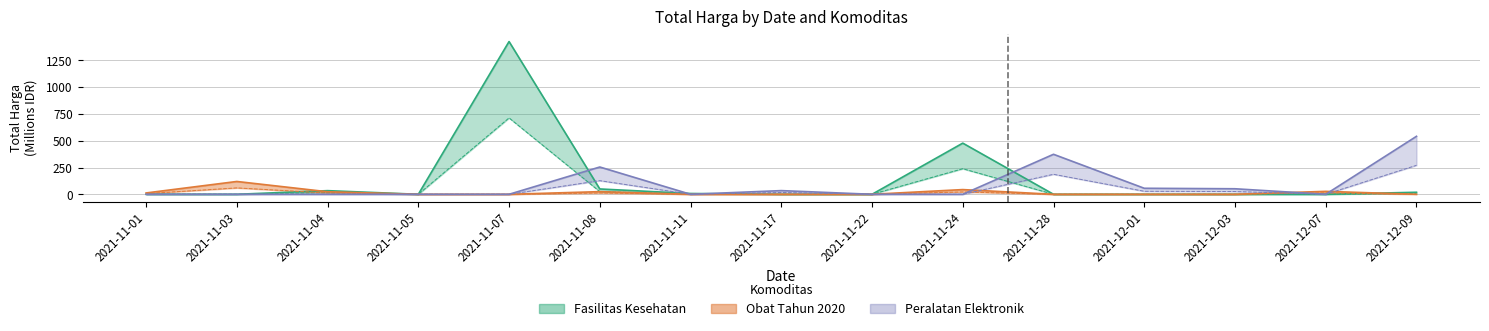

What are all the series names shown in the legend?

Fasilitas Kesehatan, Obat Tahun 2020, Peralatan Elektronik